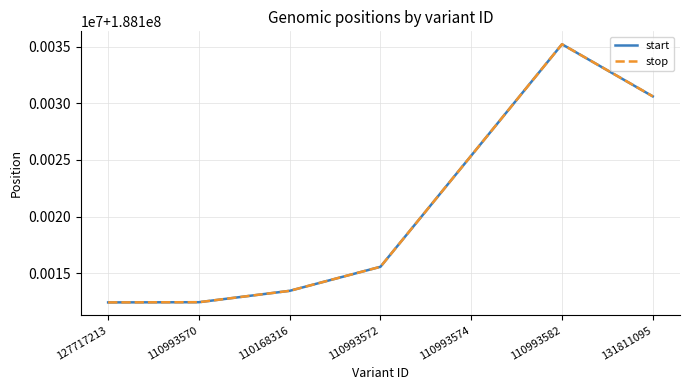

True or false: stop has a value of 188113456 at 110168316.

True